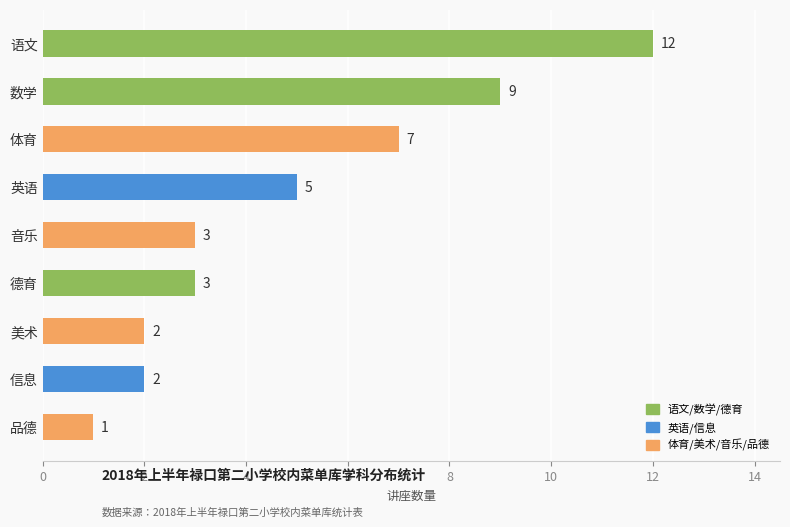

Reading top to bottom, extract all data points from this chart.

12	9	7	5	3	3	2	2	1